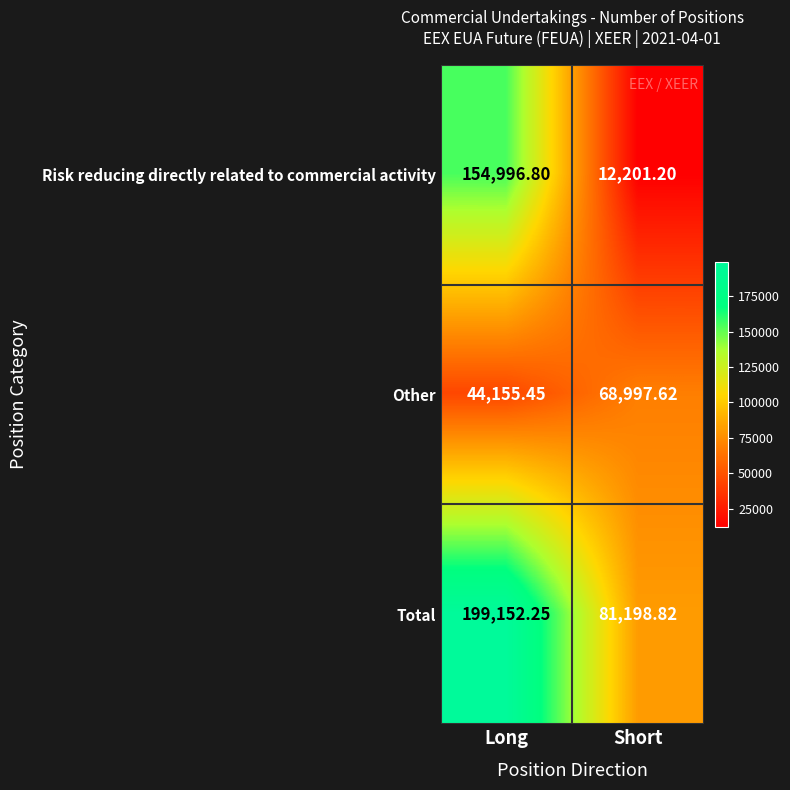

Rank the categories by Total value from lowest to highest.

Short, Long